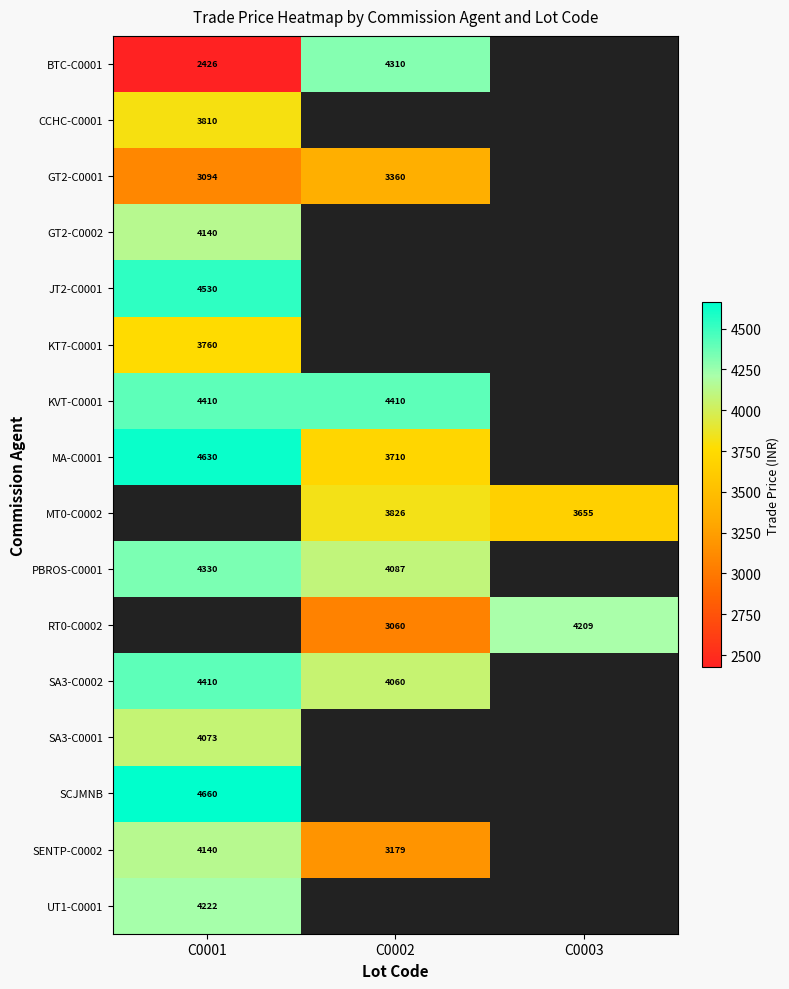

Between C0003 and C0002, which is larger?

C0002